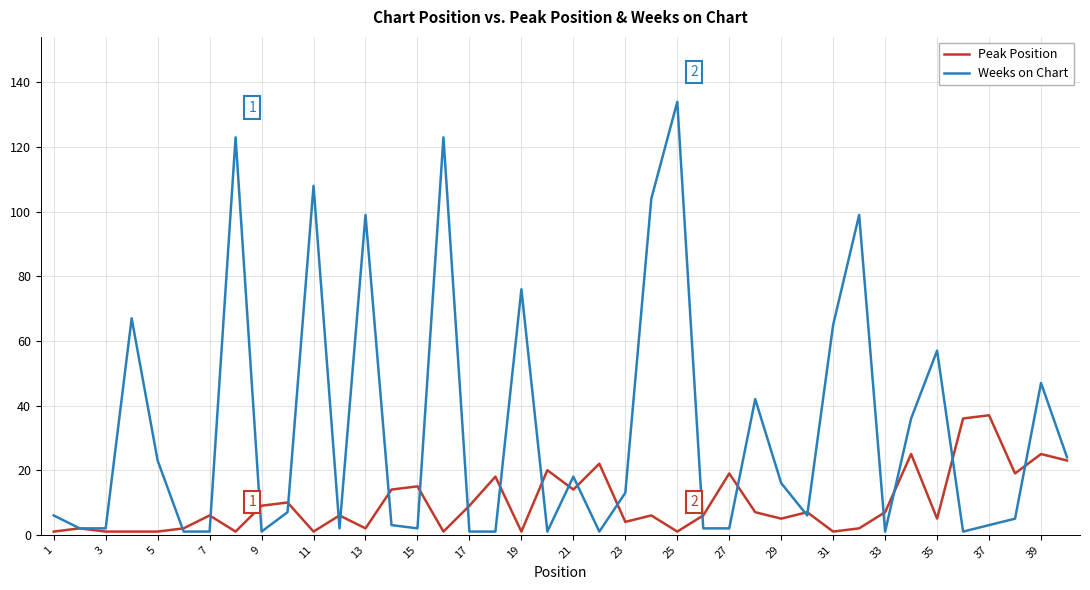

List the series in order of their peak value, highest first.

Weeks on Chart, Peak Position